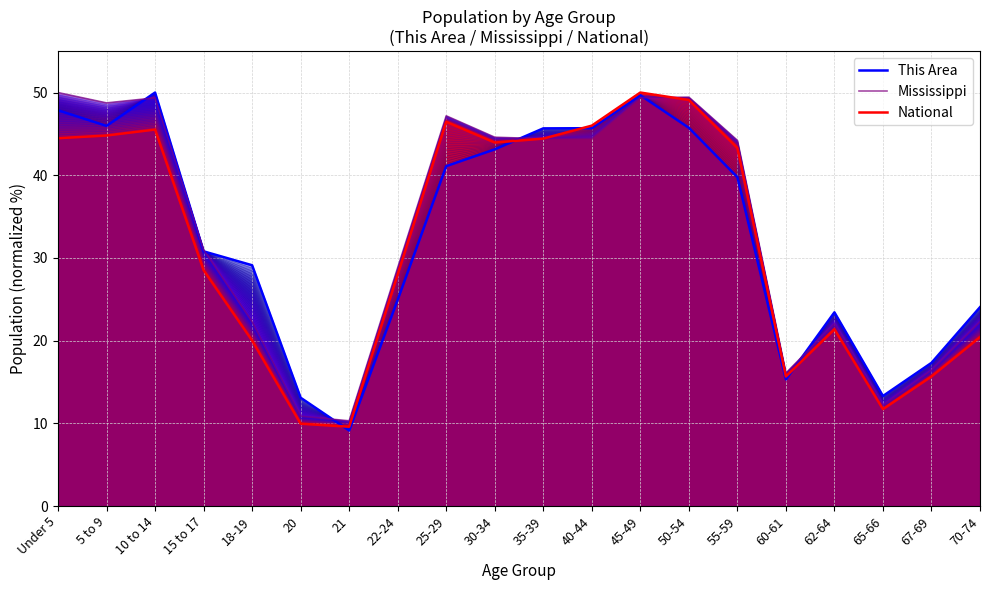

How many data points in Mississippi are less than 44?

10